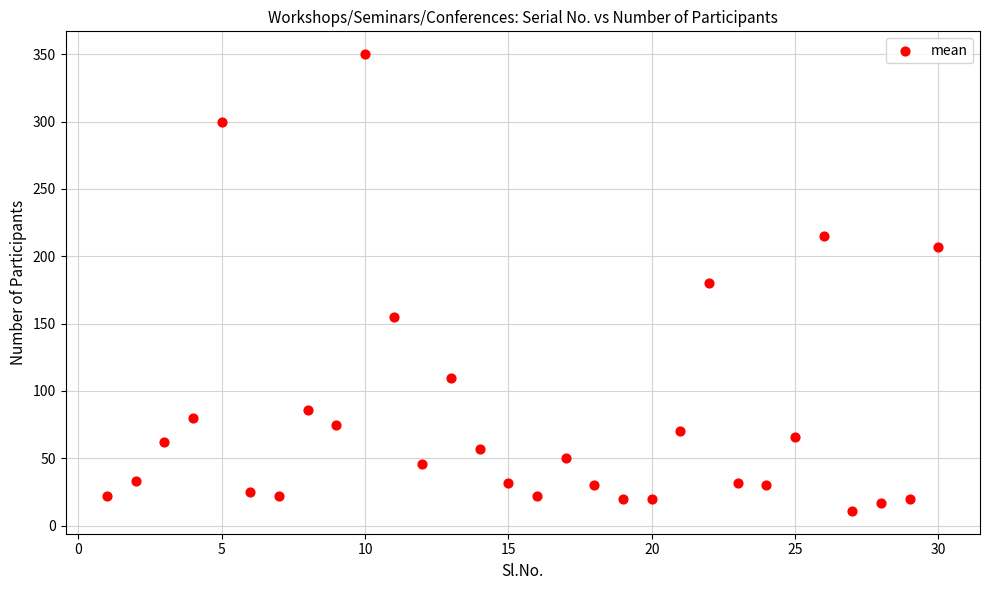

What is the range of X values (max minus min)?

29